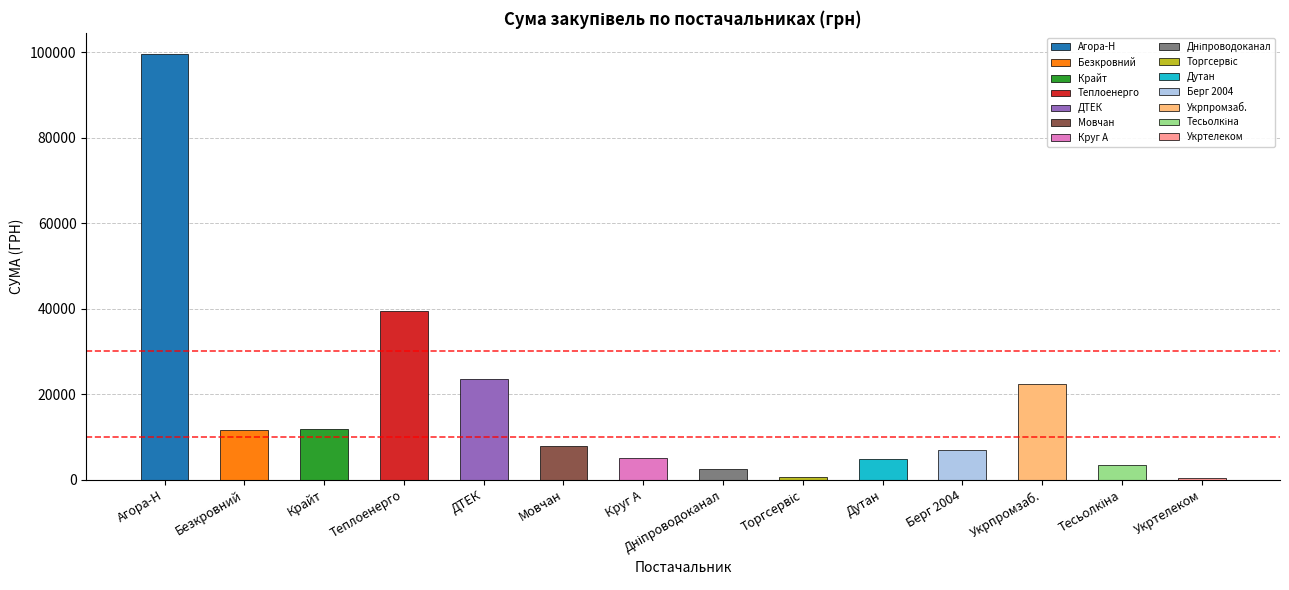

What is the sum of all values?

239886.6